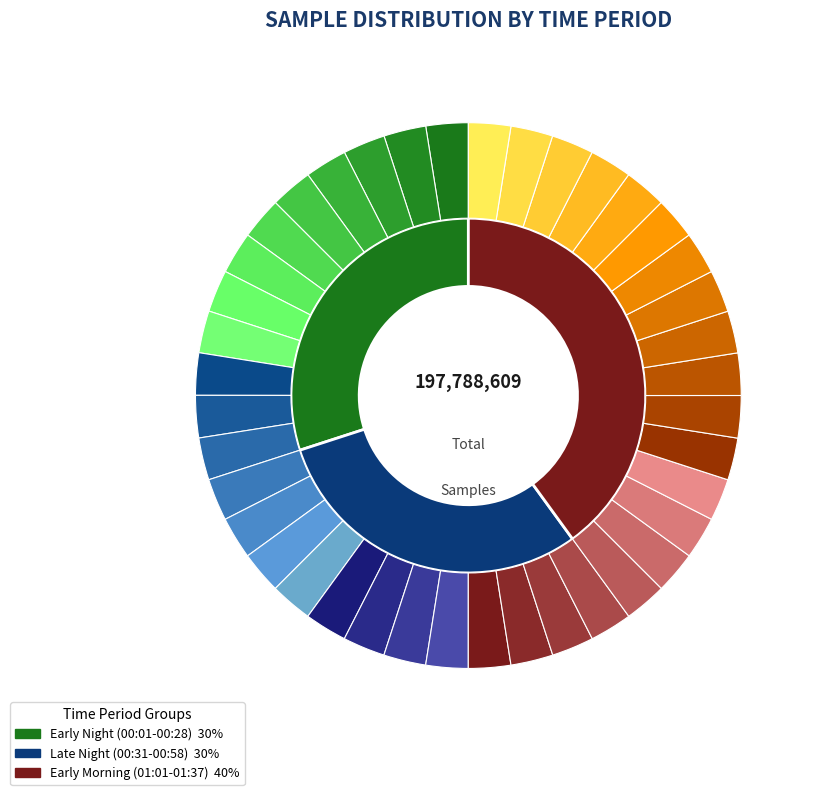

Rank the categories by value from lowest to highest.

00:14, 01:35, 01:25, 01:08, 00:56, 00:16, 01:10, 01:32, 00:23, 00:21, 00:09, 00:11, 00:36, 00:18, 00:01, 00:43, 00:48, 01:18, 00:38, 00:41, 01:05, 01:30, 01:13, 01:37, 01:28, 00:31, 01:15, 00:04, 00:51, 00:06, 00:58, 00:28, 01:01, 00:33, 01:20, 00:26, 01:03, 01:23, 00:46, 00:53